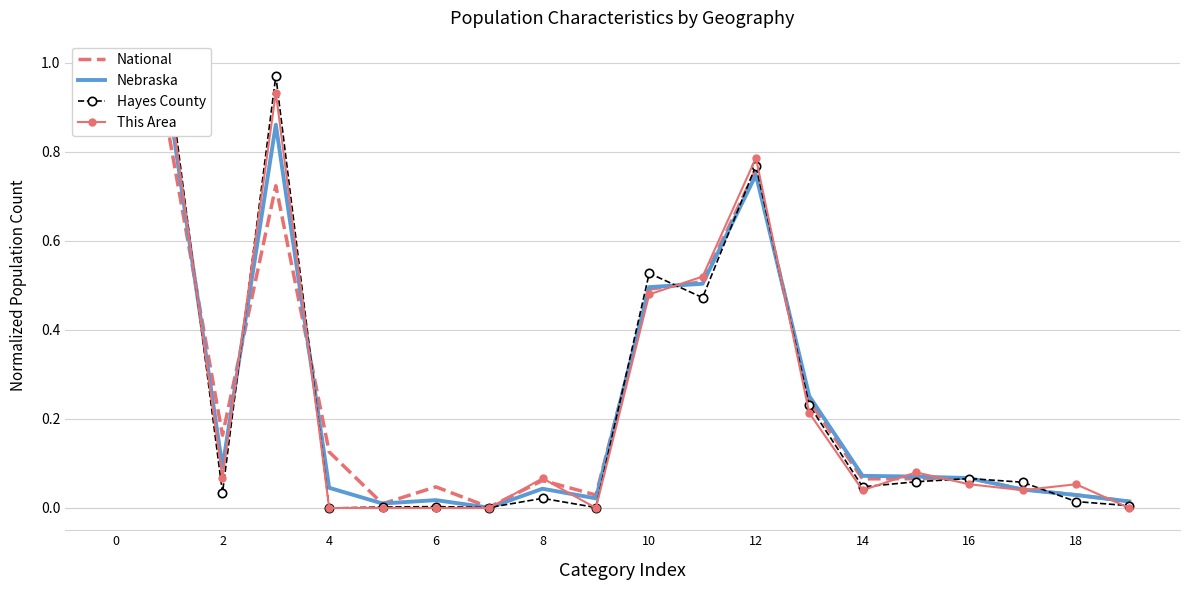

Reading left to right, what are all the values shown in this chart?

National: 1.0	0.8	0.2	0.7	0.1	0.0	0.0	0.0	0.1	0.0	0.5	0.5	0.8	0.2	0.1	0.1	0.1	0.0	0.0	0.0
Nebraska: 1.0	0.9	0.1	0.9	0.0	0.0	0.0	0.0	0.0	0.0	0.5	0.5	0.7	0.3	0.1	0.1	0.1	0.0	0.0	0.0
Hayes County: 1.0	1.0	0.0	1.0	0.0	0.0	0.0	0.0	0.0	0.0	0.5	0.5	0.8	0.2	0.0	0.1	0.1	0.1	0.0	0.0
This Area: 1.0	0.9	0.1	0.9	0.0	0.0	0.0	0.0	0.1	0.0	0.5	0.5	0.8	0.2	0.0	0.1	0.1	0.0	0.1	0.0